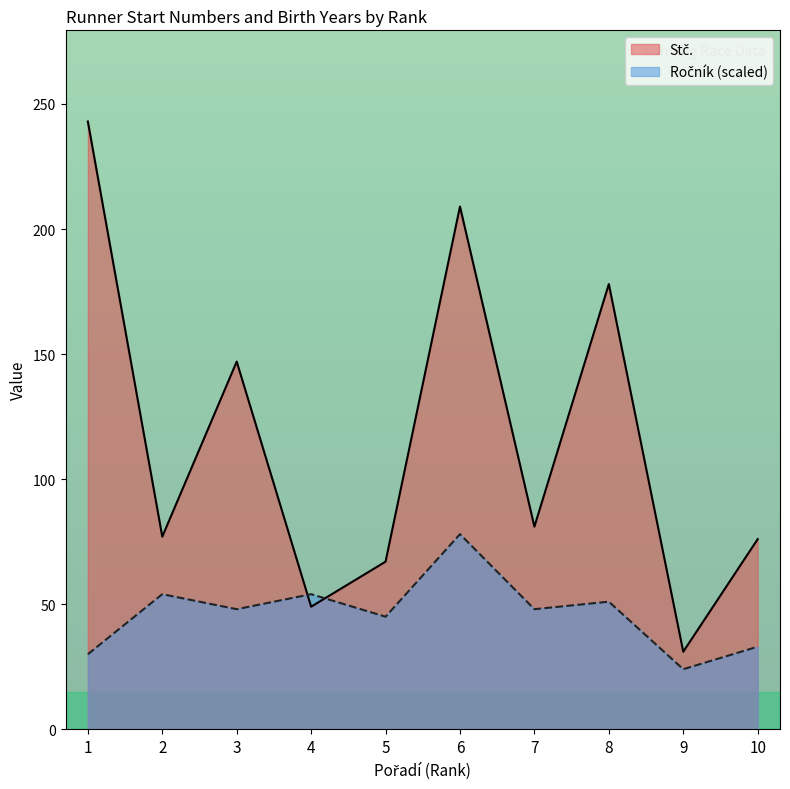

True or false: Ročník has more than 2 points higher than both neighbors.

True